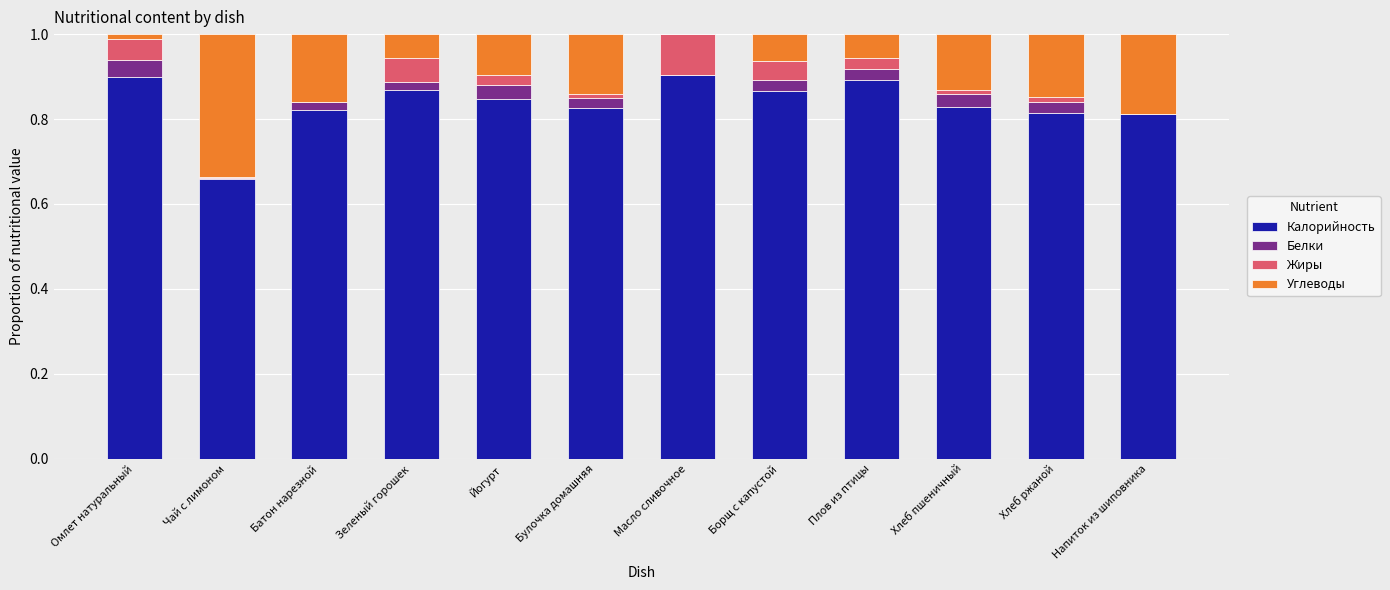

The Калорийность series shows 1.0 at Чай с лимоном. True or false?

False